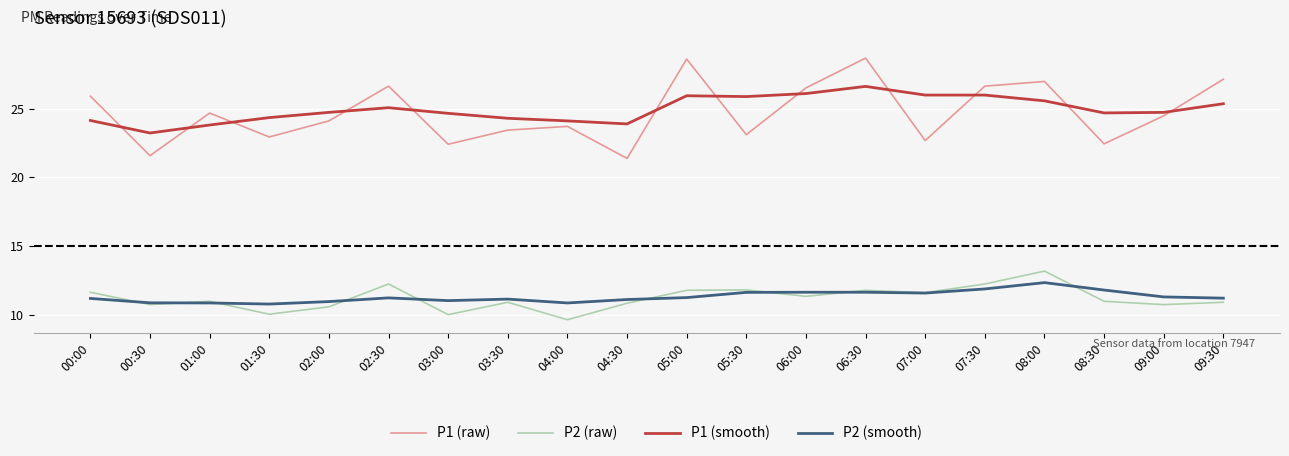

Where is P1 (raw) nearest to the value 25?

01:00